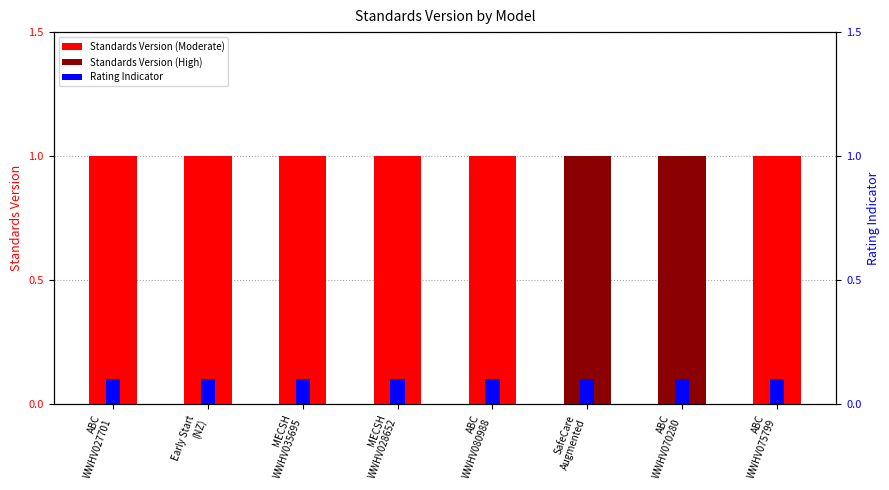

Which series has the largest range (max minus min)?

Standards Version